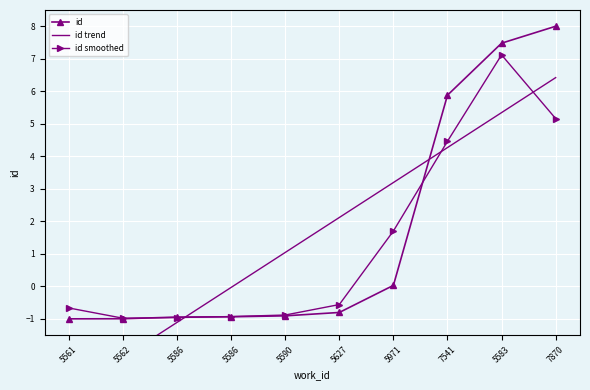

At which category does id smoothed reach its first local peak?

5583